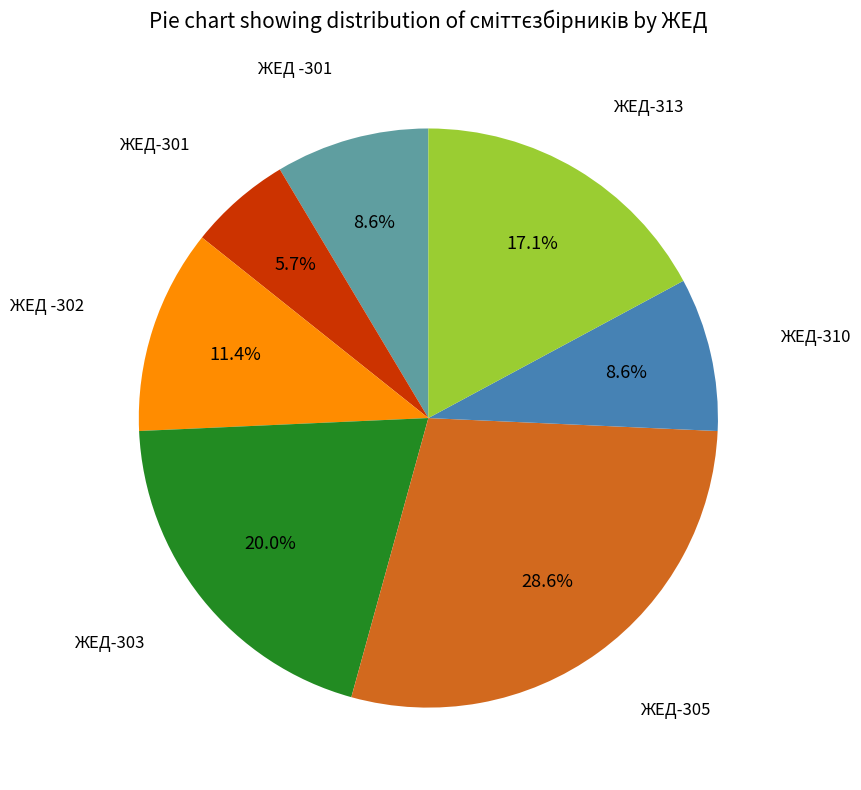

Which category has the biggest portion of the pie?

ЖЕД-305